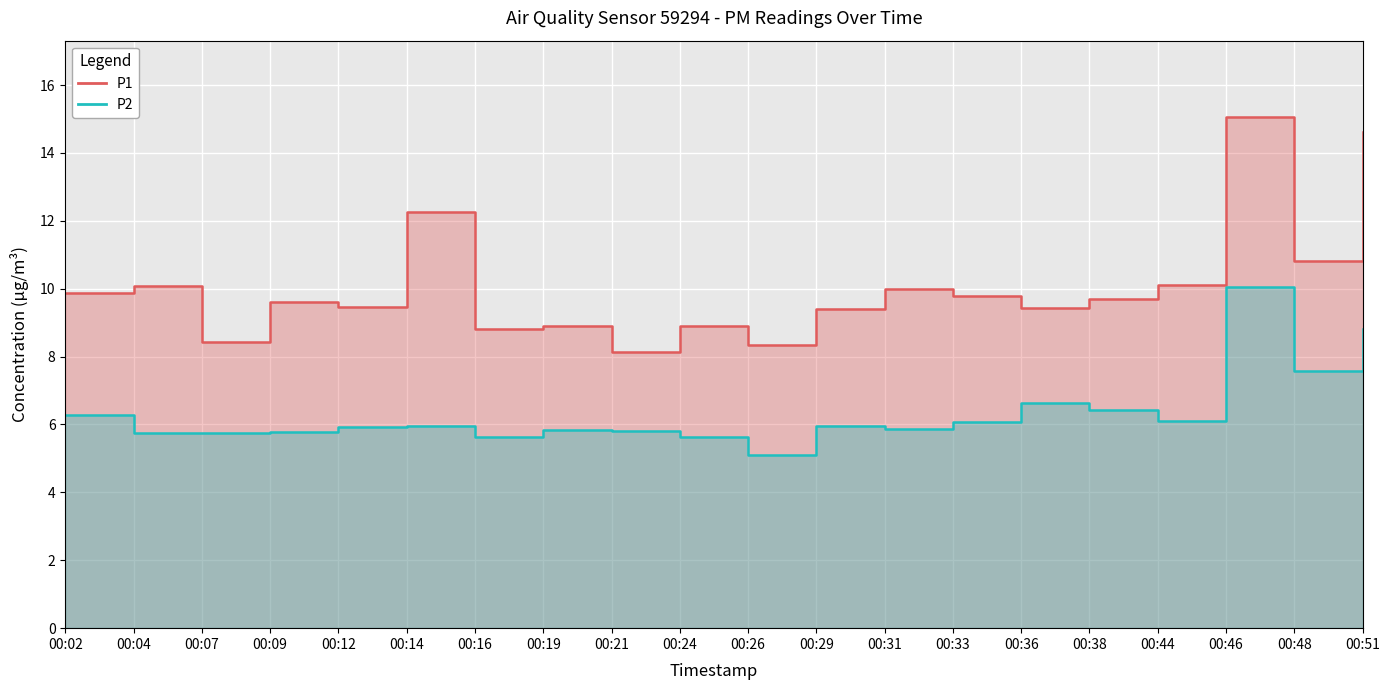

Does the chart display data point markers on the line(s)?

No